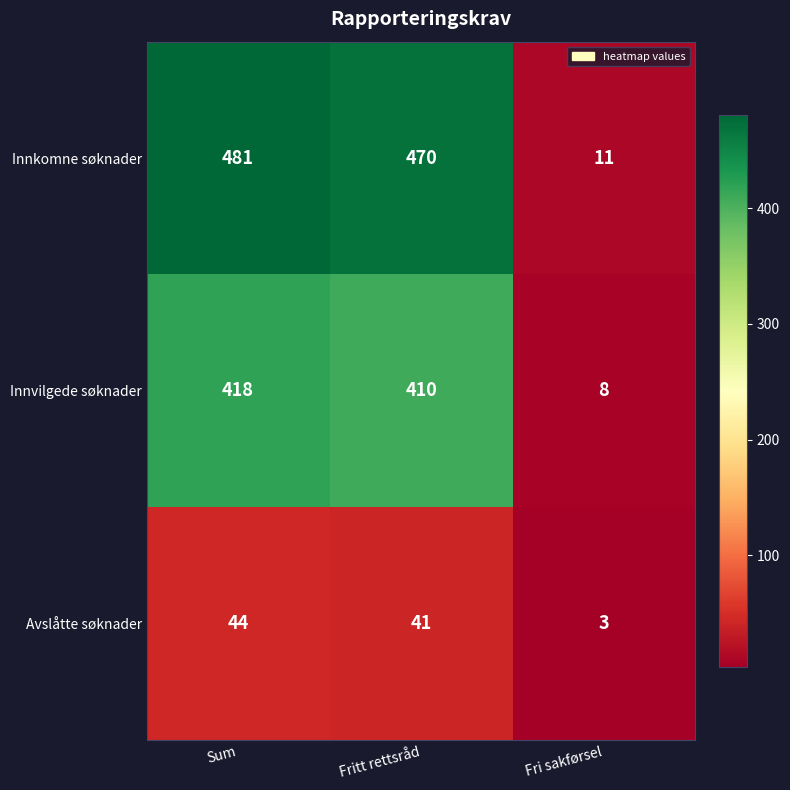

What is the spread (max minus min) of values at Fri sakførsel?

8